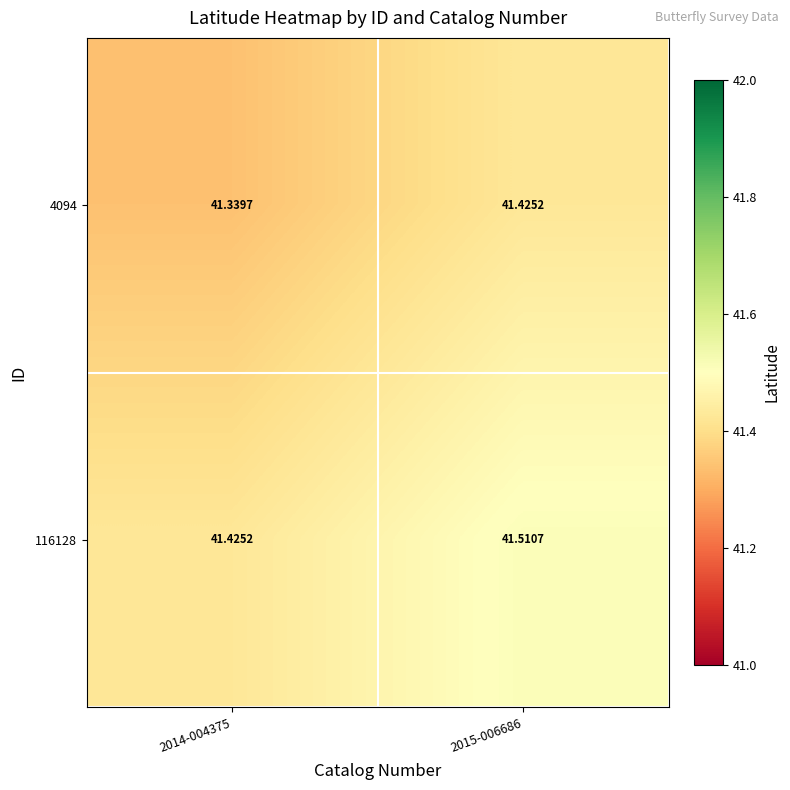

Is the value of 116128 at 2015-006686 greater than the value of 4094 at 2014-004375?

Yes